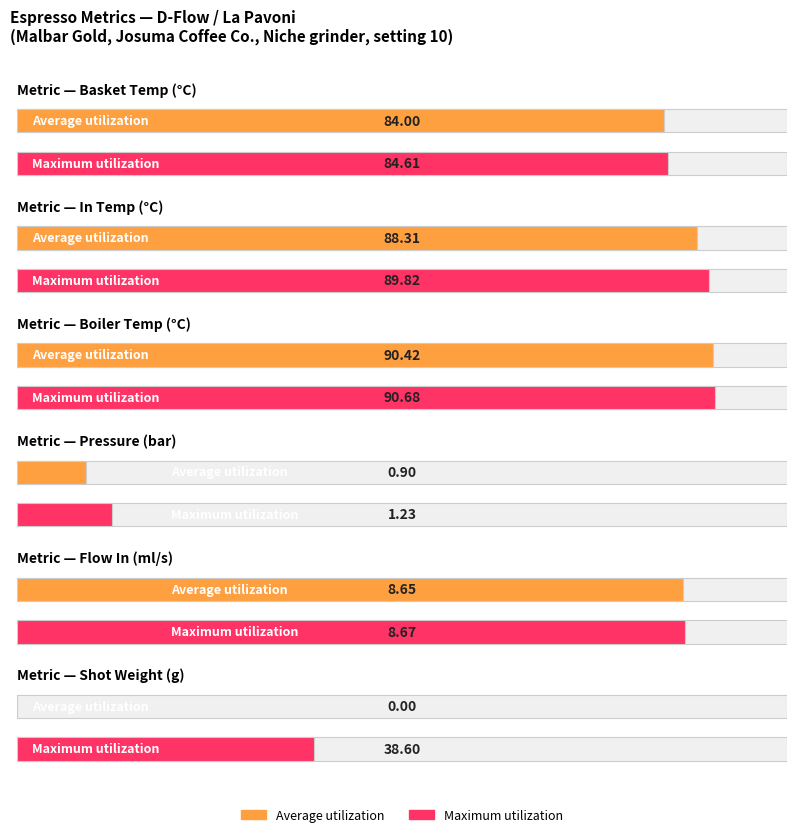

Where is Maximum utilization nearest to the value 45?

current_total_shot_weight